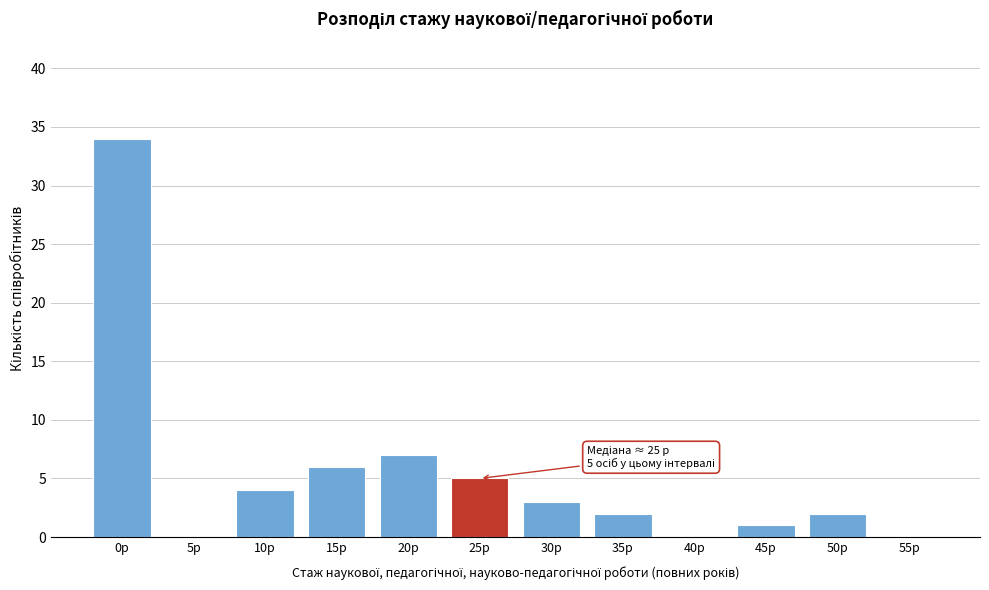

Reading right to left, extract all data points from this chart.

55р=0	50р=2	45р=1	40р=0	35р=2	30р=3	25р=5	20р=7	15р=6	10р=4	5р=0	0р=34